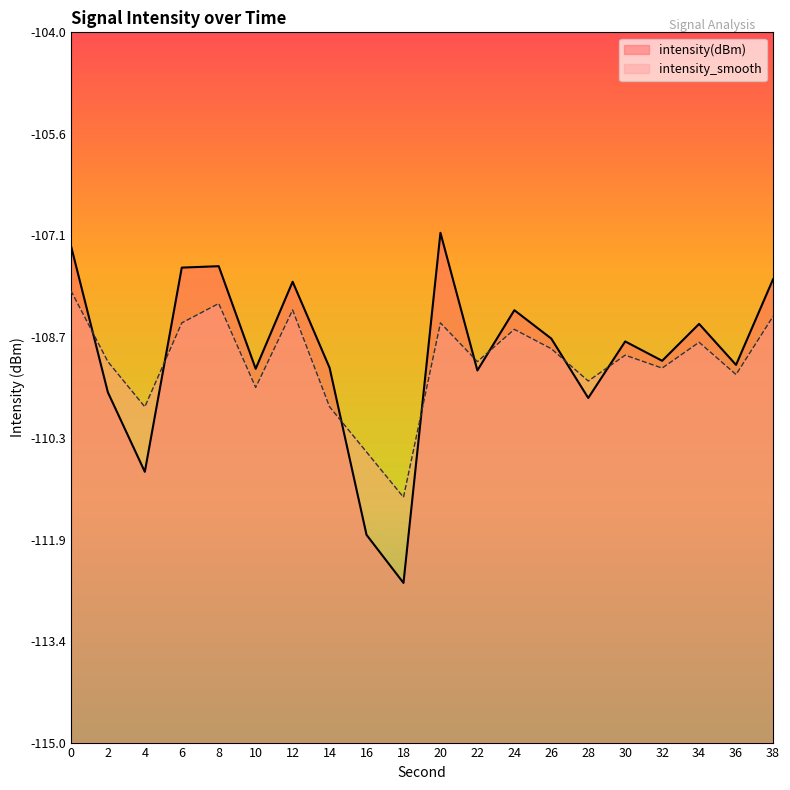

What is the minimum value for intensity(dBm)?

-112.5